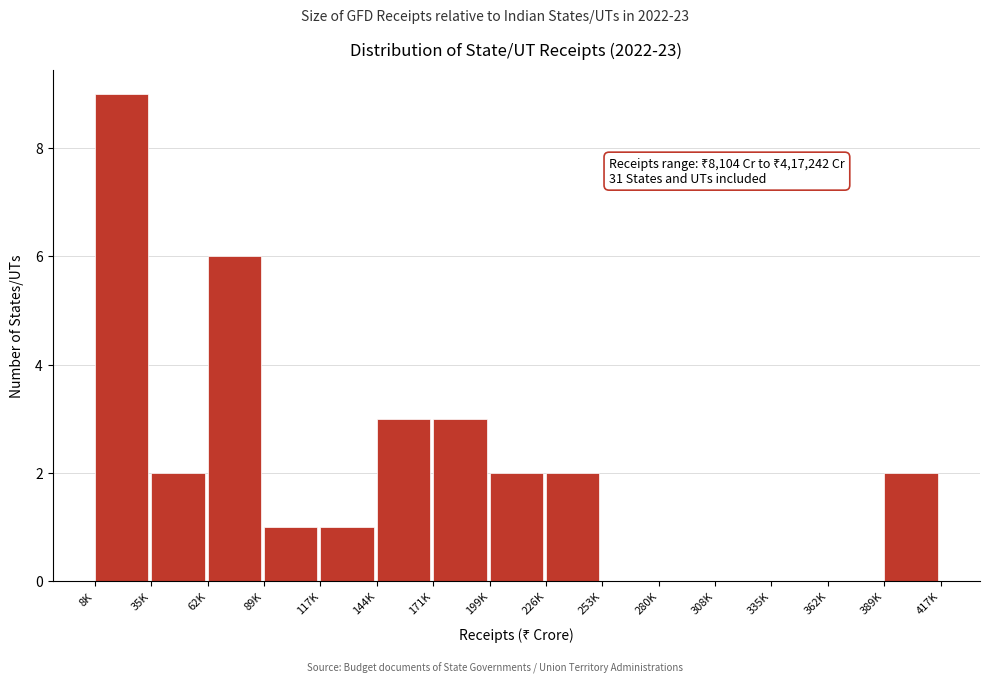

Reading left to right, transcribe all the data shown in this chart.

8K=9	35K=2	62K=6	89K=1	117K=1	144K=3	171K=3	199K=2	226K=2	253K=0	280K=0	308K=0	335K=0	362K=0	389K=2